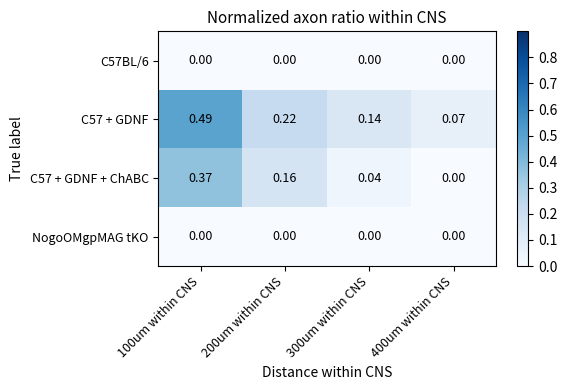

Is the value of NogoOMgpMAG tKO at 300um within CNS greater than the value of C57 + GDNF + ChABC at 100um within CNS?

No